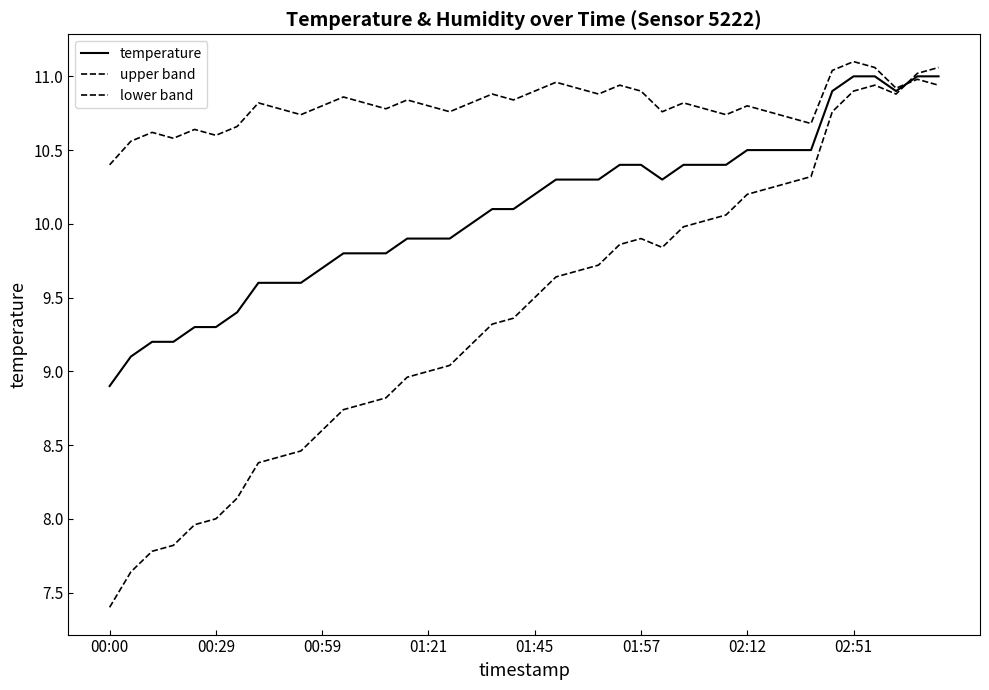

At how many categories does at least one series exceed 10?

40